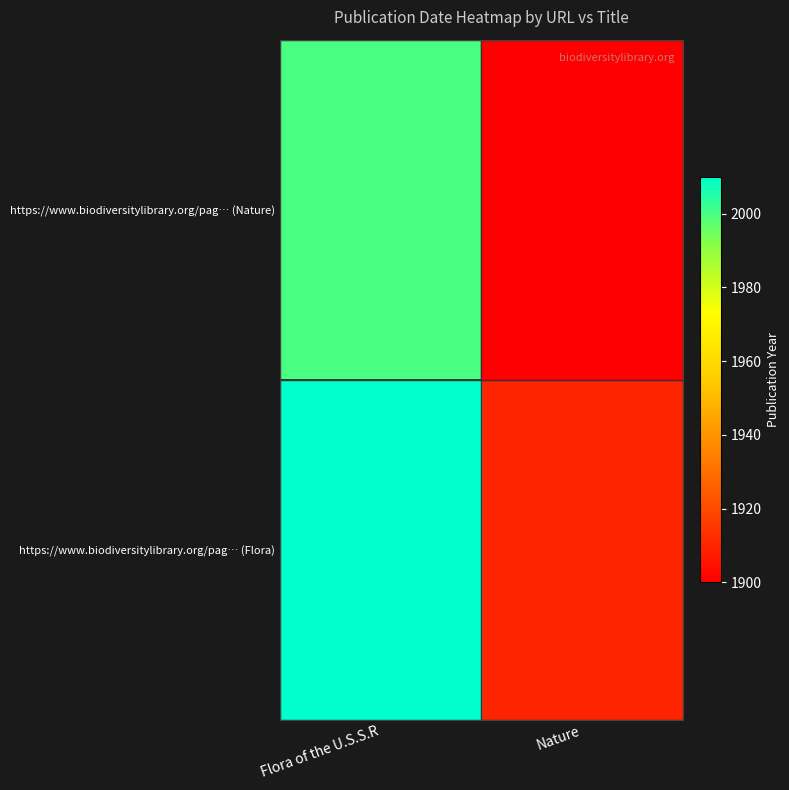

What value does the https://www.biodiversitylibrary.org/pag… (Flora) series have at Nature?

1910.0